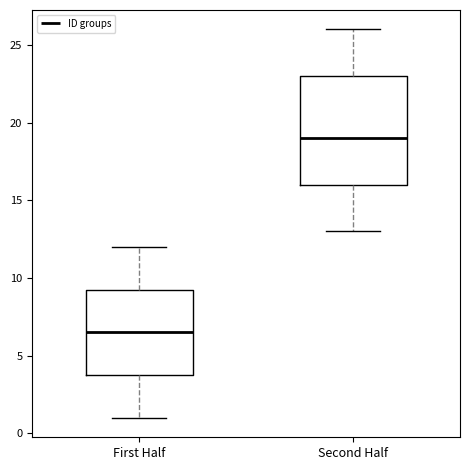

Reading left to right, transcribe this box plot: for each box, give where its median line is, the range the box spans, and where its two whiskers end, as read against the y-axis. The values are not printed on the chart, so give them approximately, as read against the axis.

First Half: median 6.5, box 4.0 to 9.5, whiskers 1.0 to 12.0
Second Half: median 19.0, box 16.0 to 23.0, whiskers 13.0 to 26.0